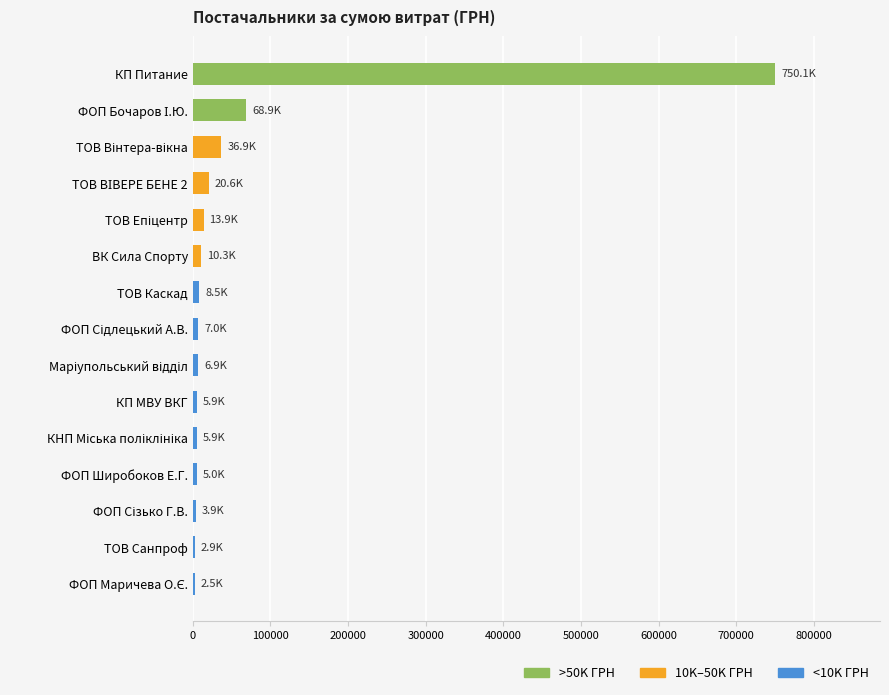

True or false: the data shows 750108.4 at КП Питание.

True